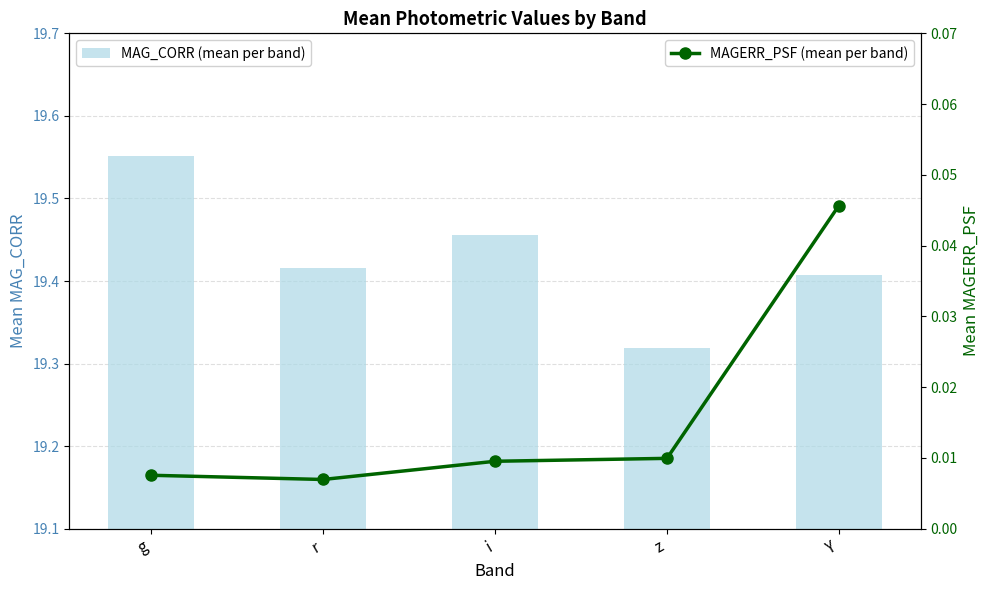

What is the average value of the MAG_CORR (mean per band) series?

19.4